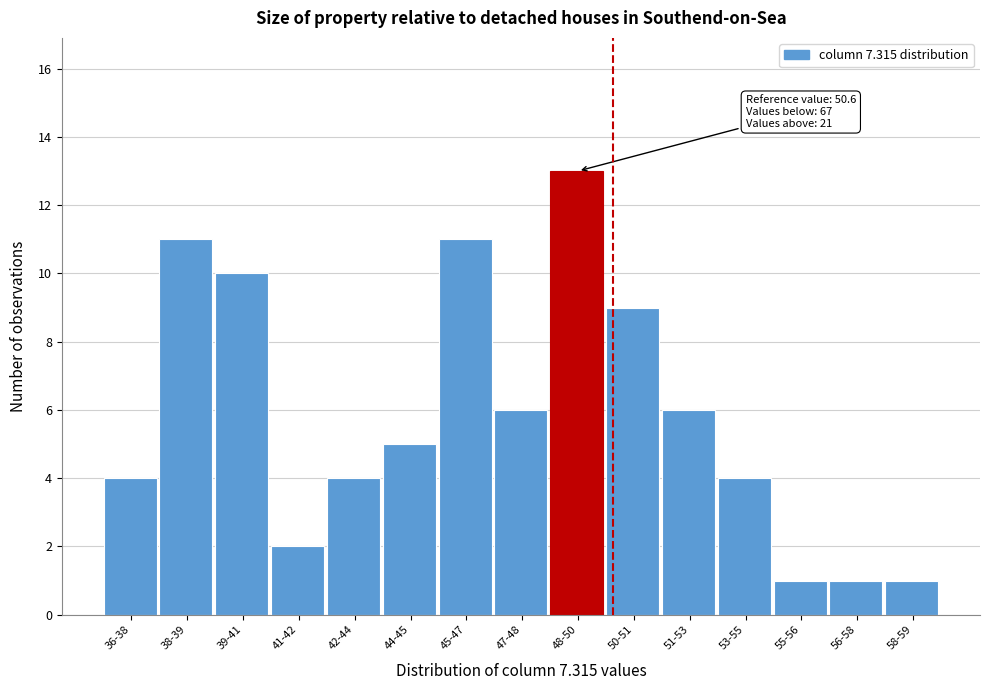

Reading right to left, list all the values displayed in this chart.

1	1	1	4	6	9	13	6	11	5	4	2	10	11	4